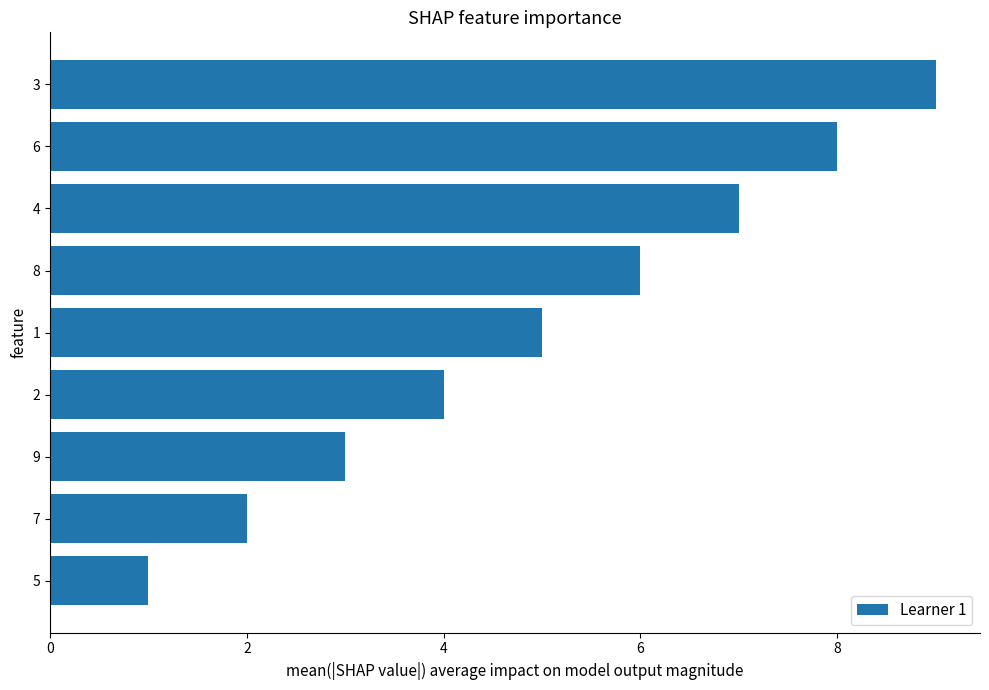

What is the average value?

5